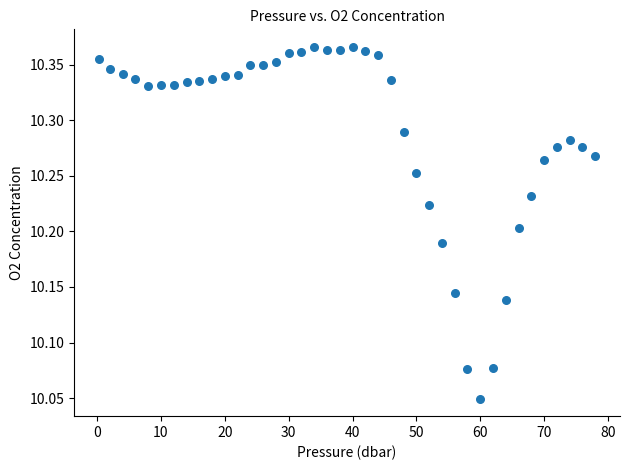

What is the range of X values (max minus min)?

77.7